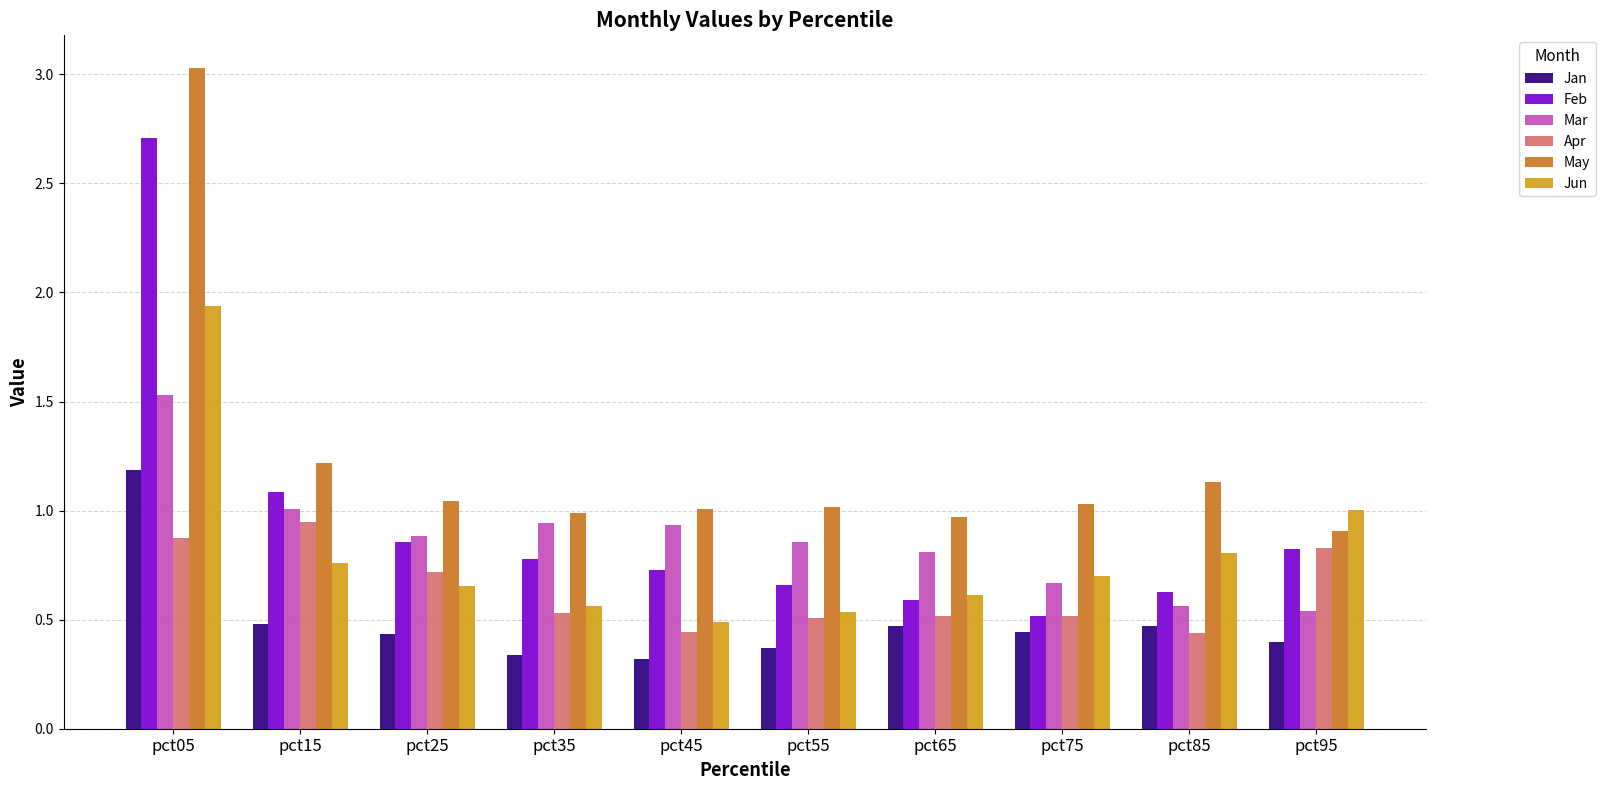

How many bars are there in each group?

6